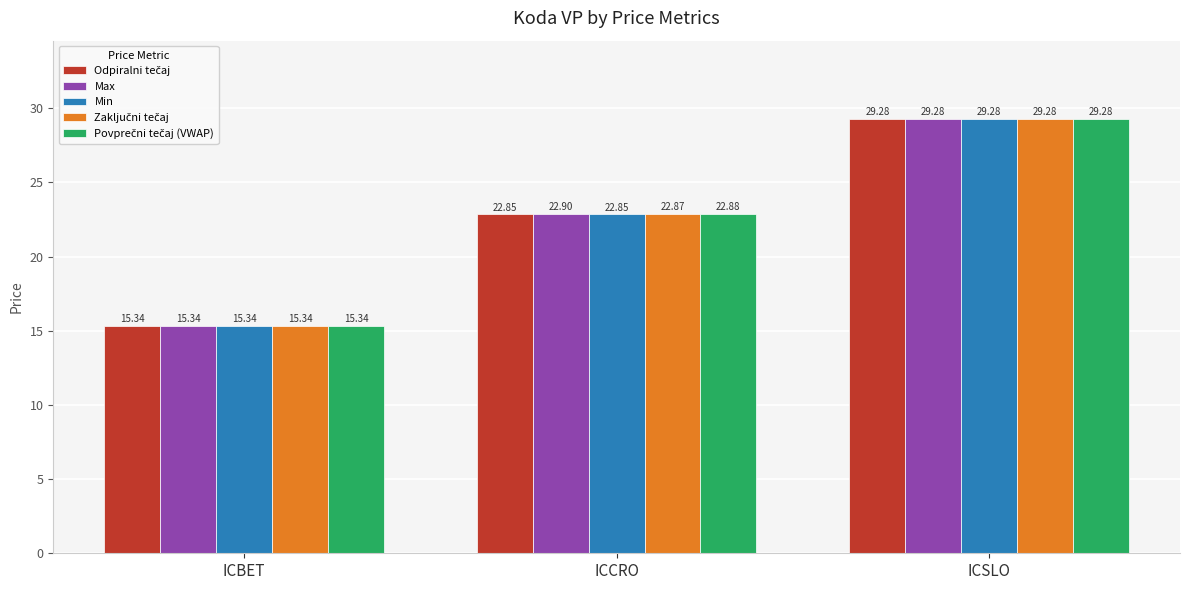

Where does the Min series first go above 22?

ICCRO